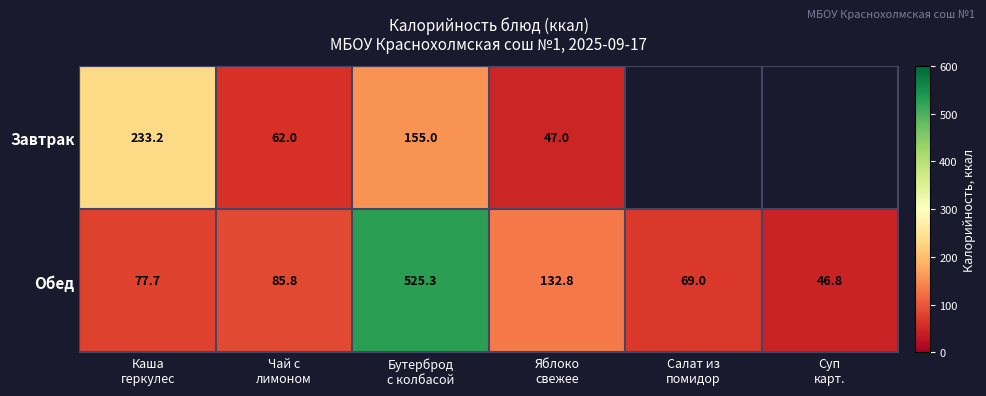

At how many categories does at least one series exceed 128?

3